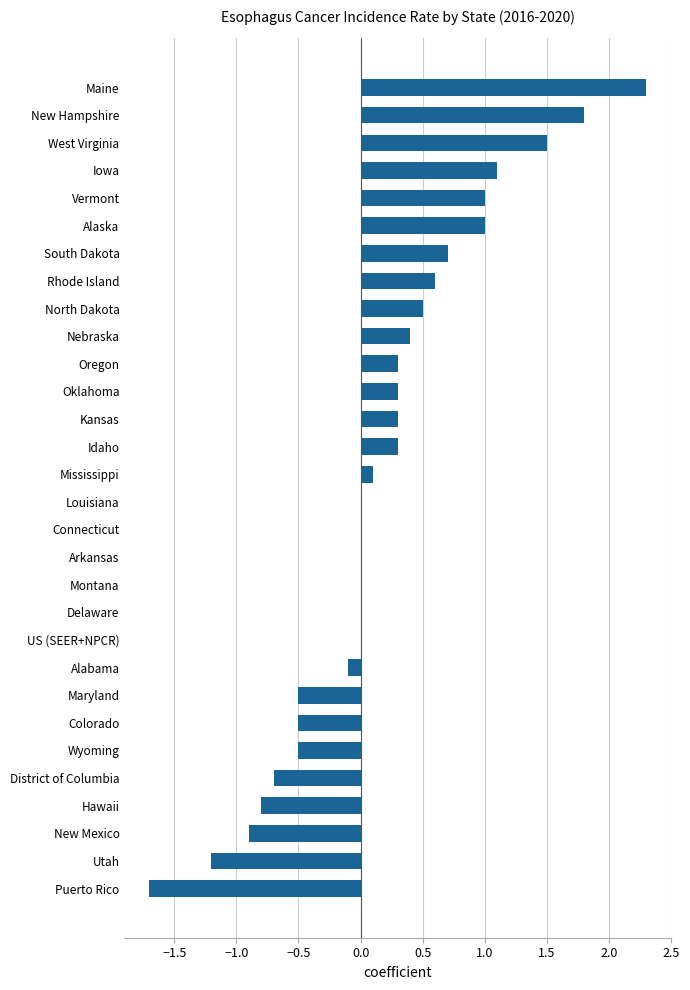

Reading bottom to top, what are all the values shown in this chart?

Puerto Rico=-1.7	Utah=-1.2	New Mexico=-0.9	Hawaii=-0.8	District of Columbia=-0.7	Wyoming=-0.5	Colorado=-0.5	Maryland=-0.5	Alabama=-0.1	US (SEER+NPCR)=0.0	Delaware=0.0	Montana=0.0	Arkansas=0.0	Connecticut=0.0	Louisiana=0.0	Mississippi=0.1	Idaho=0.3	Kansas=0.3	Oklahoma=0.3	Oregon=0.3	Nebraska=0.4	North Dakota=0.5	Rhode Island=0.6	South Dakota=0.7	Alaska=1.0	Vermont=1.0	Iowa=1.1	West Virginia=1.5	New Hampshire=1.8	Maine=2.3